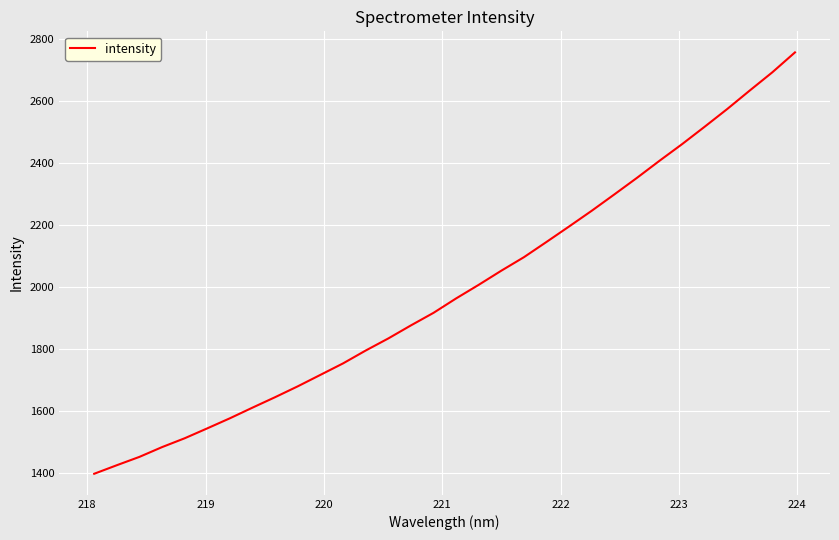

What is the maximum value shown in the chart?

2755.6